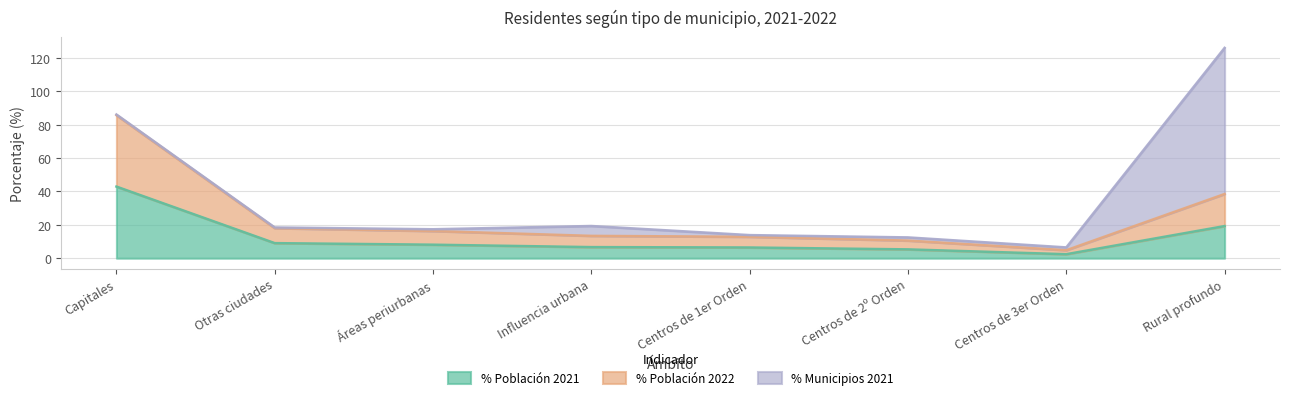

At which label does % Población 2021 reach its minimum?

Centros de 3er Orden